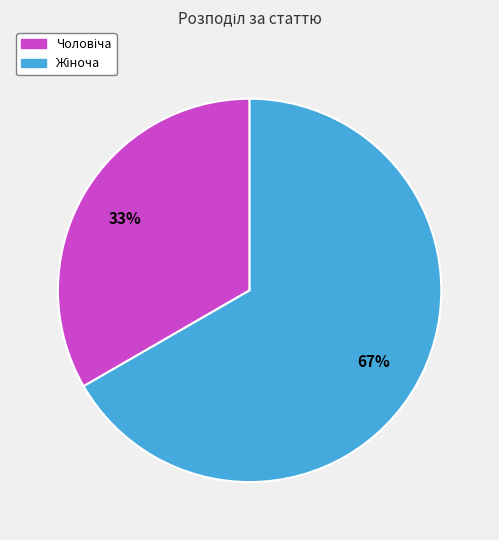

Does any single category account for the majority?

Yes